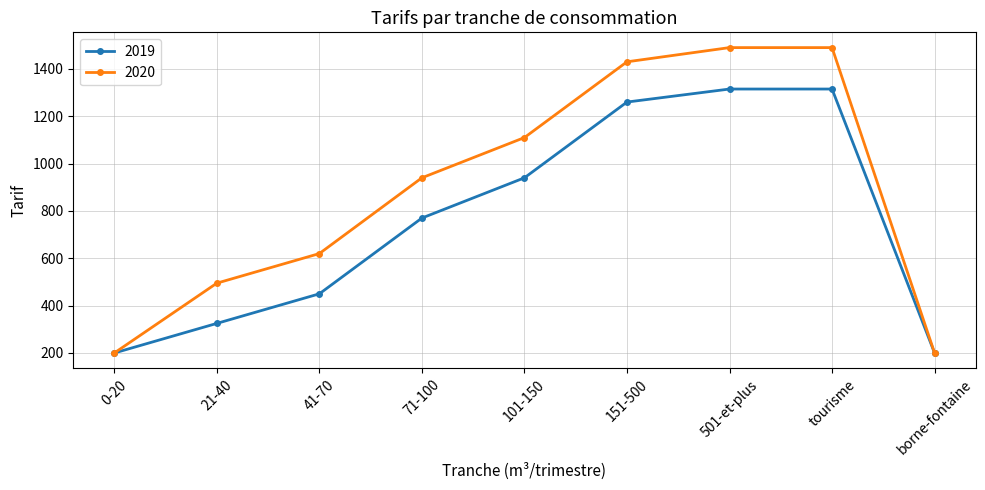

What is the sum of the 2020 values at 21-40 and 101-150?

1605